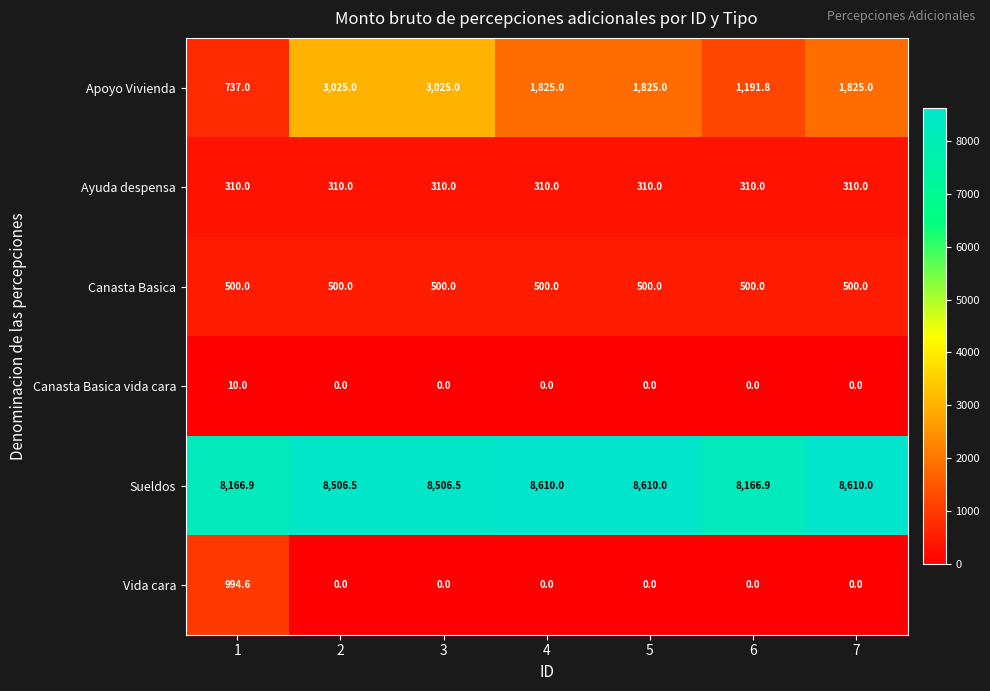

Between 2 and 5, which series saw the biggest shift?

Apoyo Vivienda